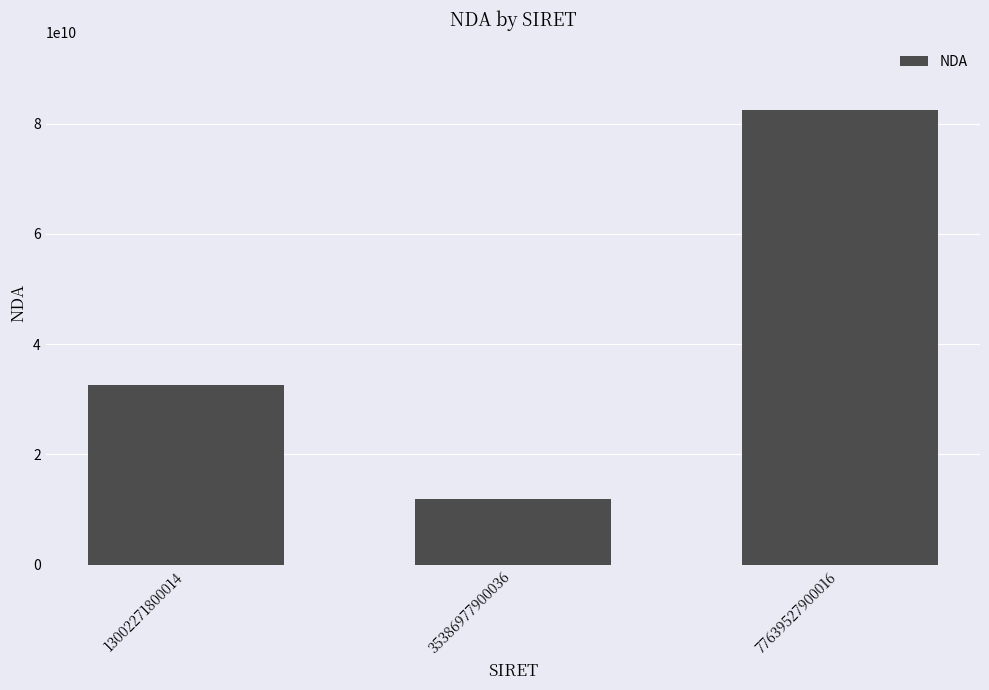

What is the maximum value shown in the chart?

82420225842